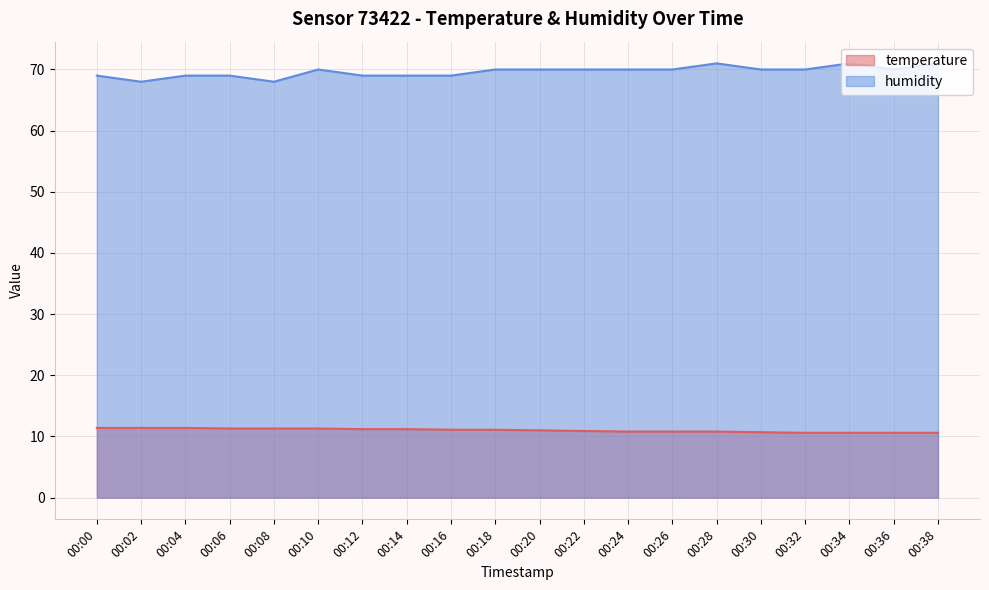

At which category does the chart reach its minimum across all series?

00:32